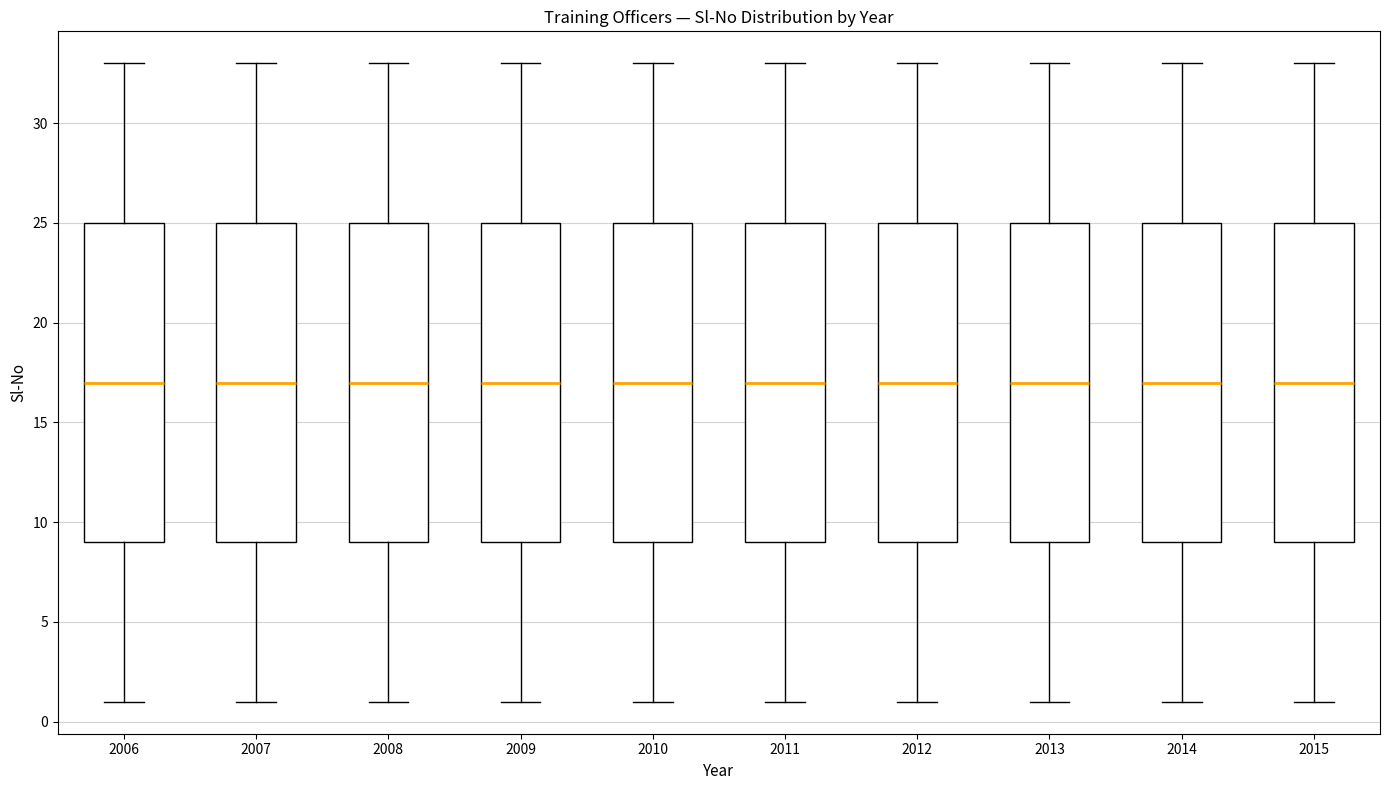

Reading left to right, read every box against the y-axis: the position of its median line, the range the box covers, and the ends of its whiskers. The values are not printed on the chart, so give them approximately, as read against the axis.

2006: median 17, box 9 to 25, whiskers 1 to 33
2007: median 17, box 9 to 25, whiskers 1 to 33
2008: median 17, box 9 to 25, whiskers 1 to 33
2009: median 17, box 9 to 25, whiskers 1 to 33
2010: median 17, box 9 to 25, whiskers 1 to 33
2011: median 17, box 9 to 25, whiskers 1 to 33
2012: median 17, box 9 to 25, whiskers 1 to 33
2013: median 17, box 9 to 25, whiskers 1 to 33
2014: median 17, box 9 to 25, whiskers 1 to 33
2015: median 17, box 9 to 25, whiskers 1 to 33